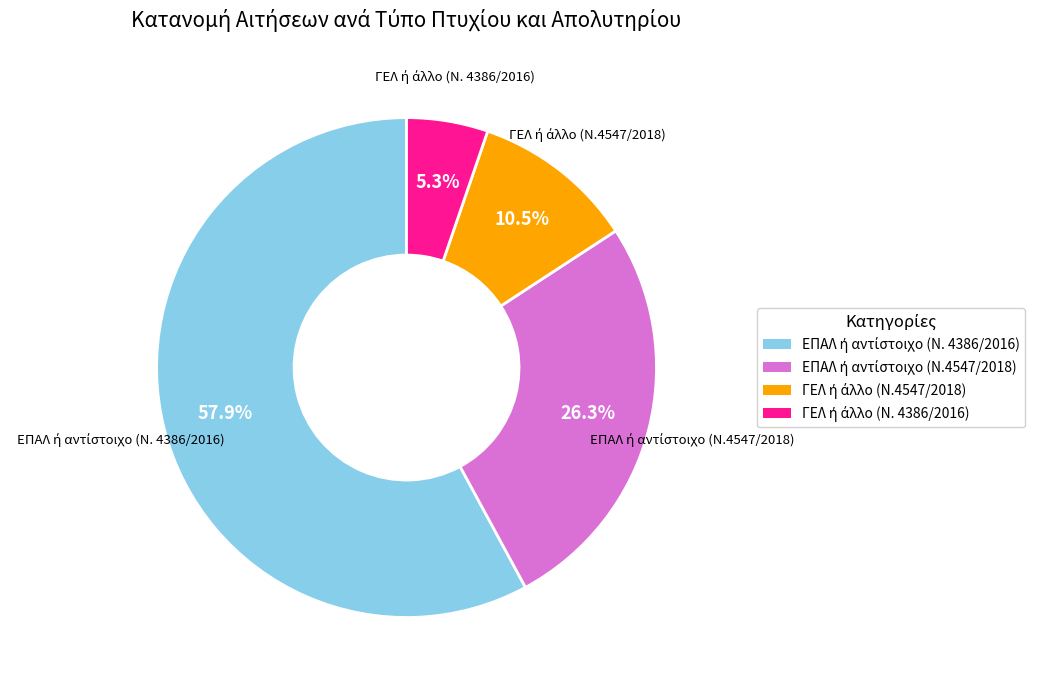

Does any single category account for the majority?

Yes